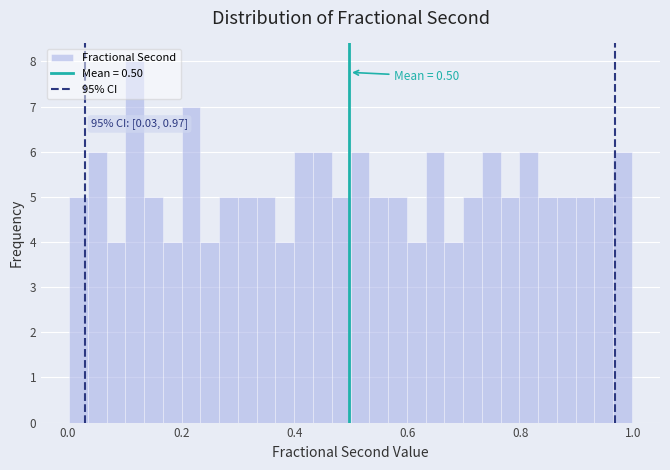

Read against the x-axis, roughly where is the centre of the tallest bar?

0.12